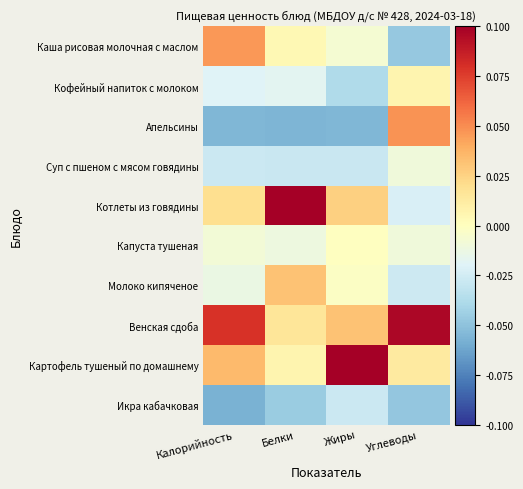

Which series has the largest total across all categories?

Венская сдоба